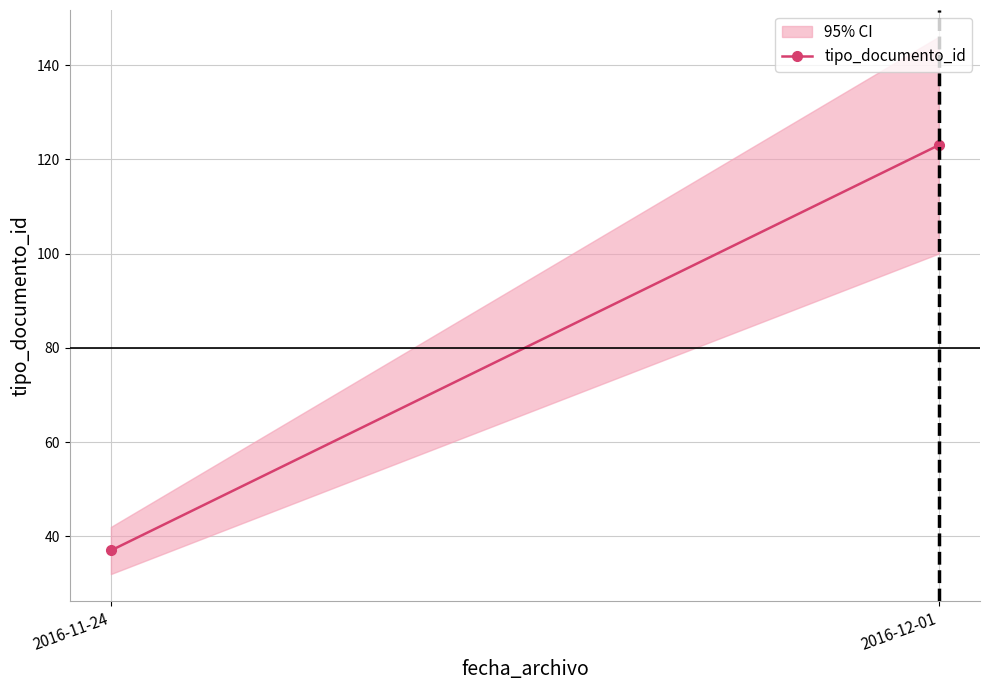

What is the sum of the values at 2016-11-24 and 2016-12-01?

160